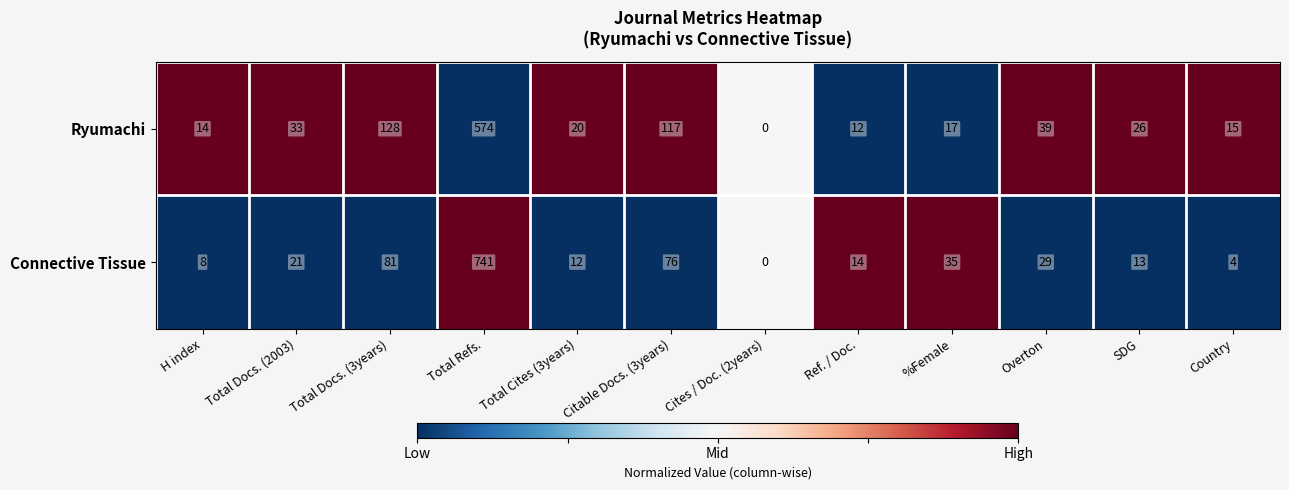

Rank the series at Total Docs. (2003) from lowest to highest value.

Connective Tissue, Ryumachi